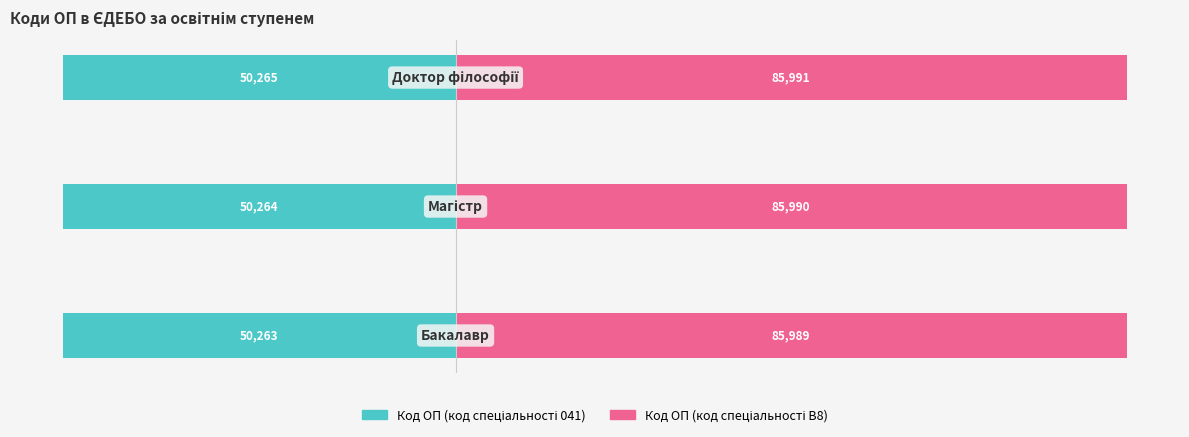

The Код ОП (код спеціальності 041) series shows -50263 at 0. True or false?

True